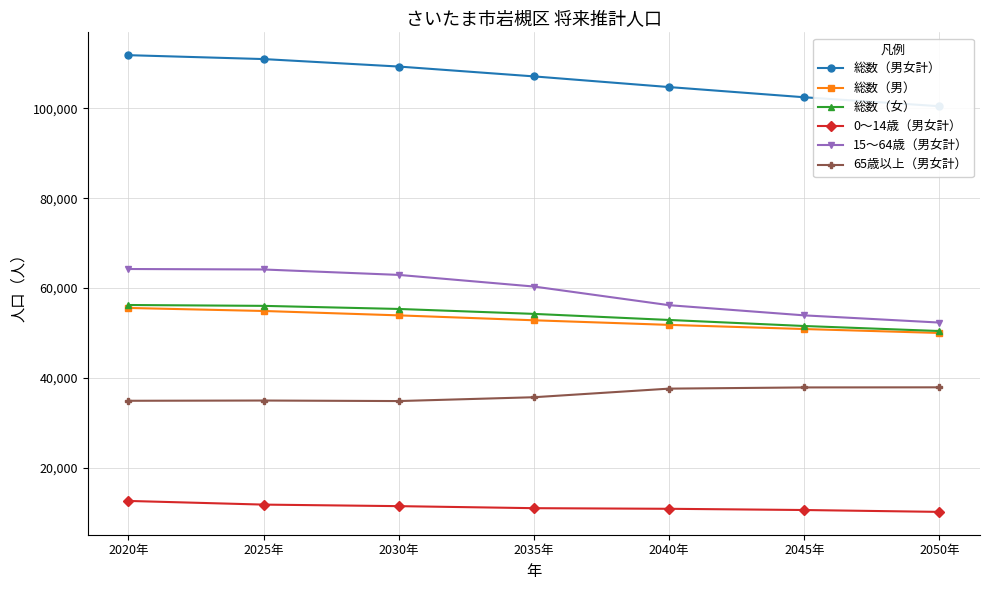

Which series changed the most between 2035年 and 2045年?

15～64歳（男女計）